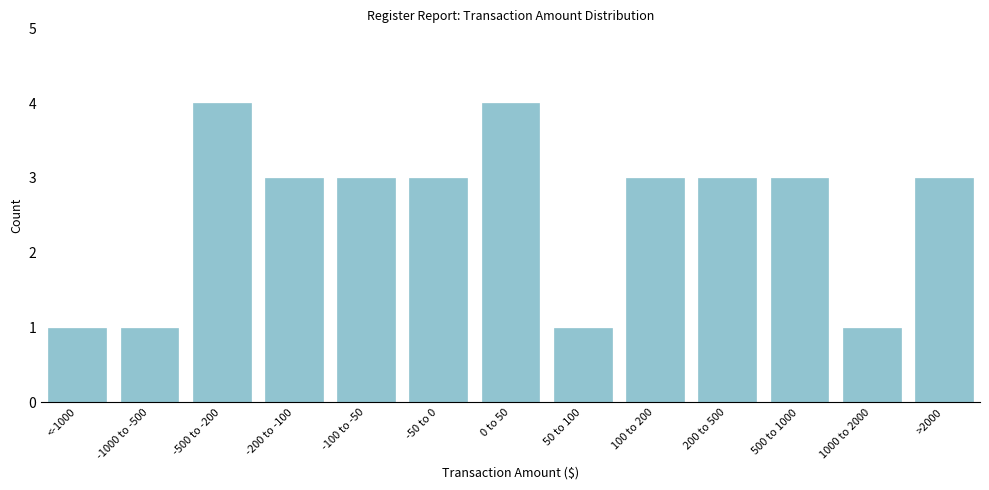

Reading right to left, extract all data points from this chart.

>2000=3	1000 to 2000=1	500 to 1000=3	200 to 500=3	100 to 200=3	50 to 100=1	0 to 50=4	-50 to 0=3	-100 to -50=3	-200 to -100=3	-500 to -200=4	-1000 to -500=1	<-1000=1